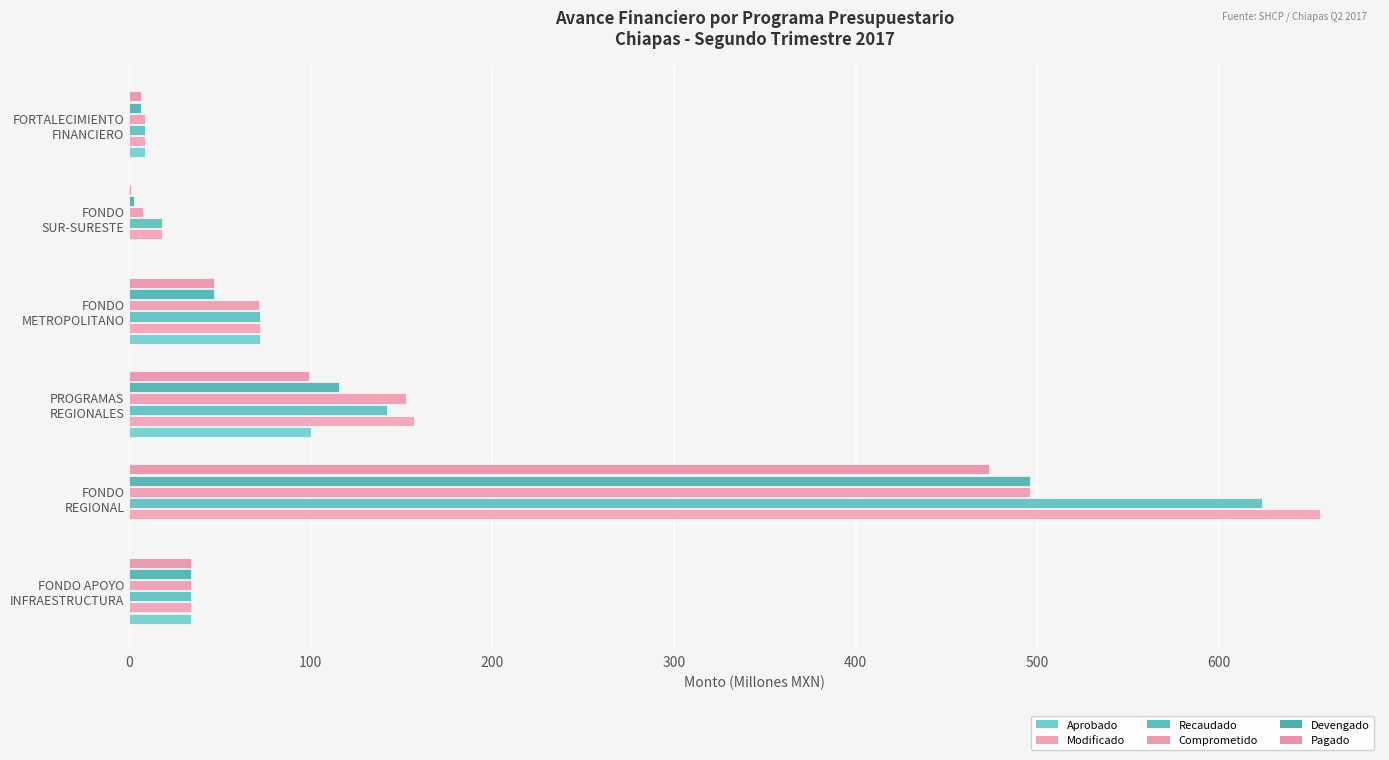

How many data points in Aprobado are above 33?

3